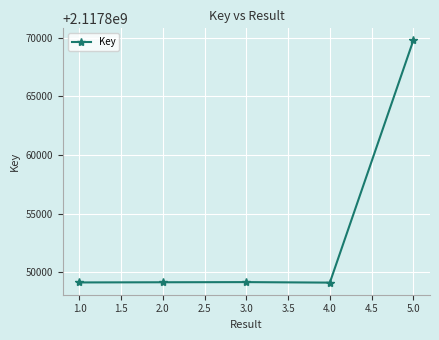

How many points are higher than both their immediate neighbors (excluding endpoints)?

1